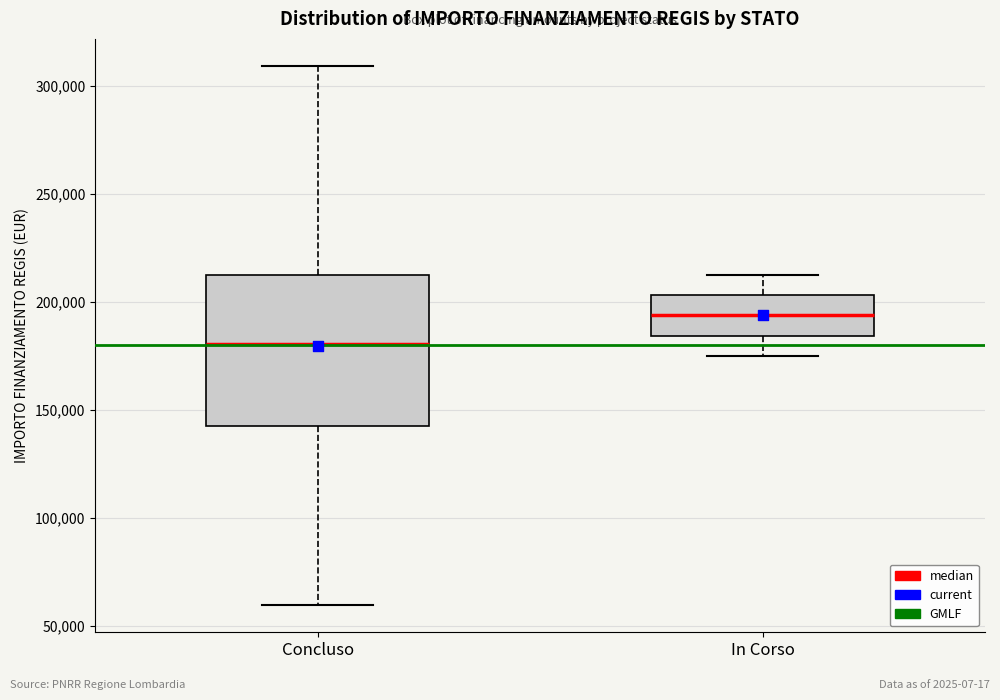

Which box has the lowest median line?

Concluso